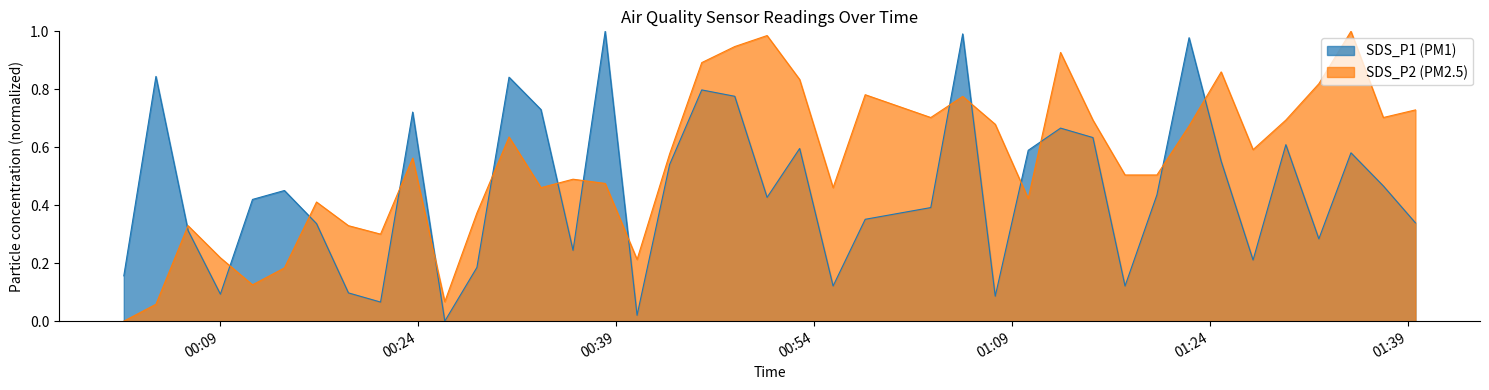

Between 2023/09/29 01:05:15 and 2023/09/29 01:10:13, which is larger?

2023/09/29 01:05:15